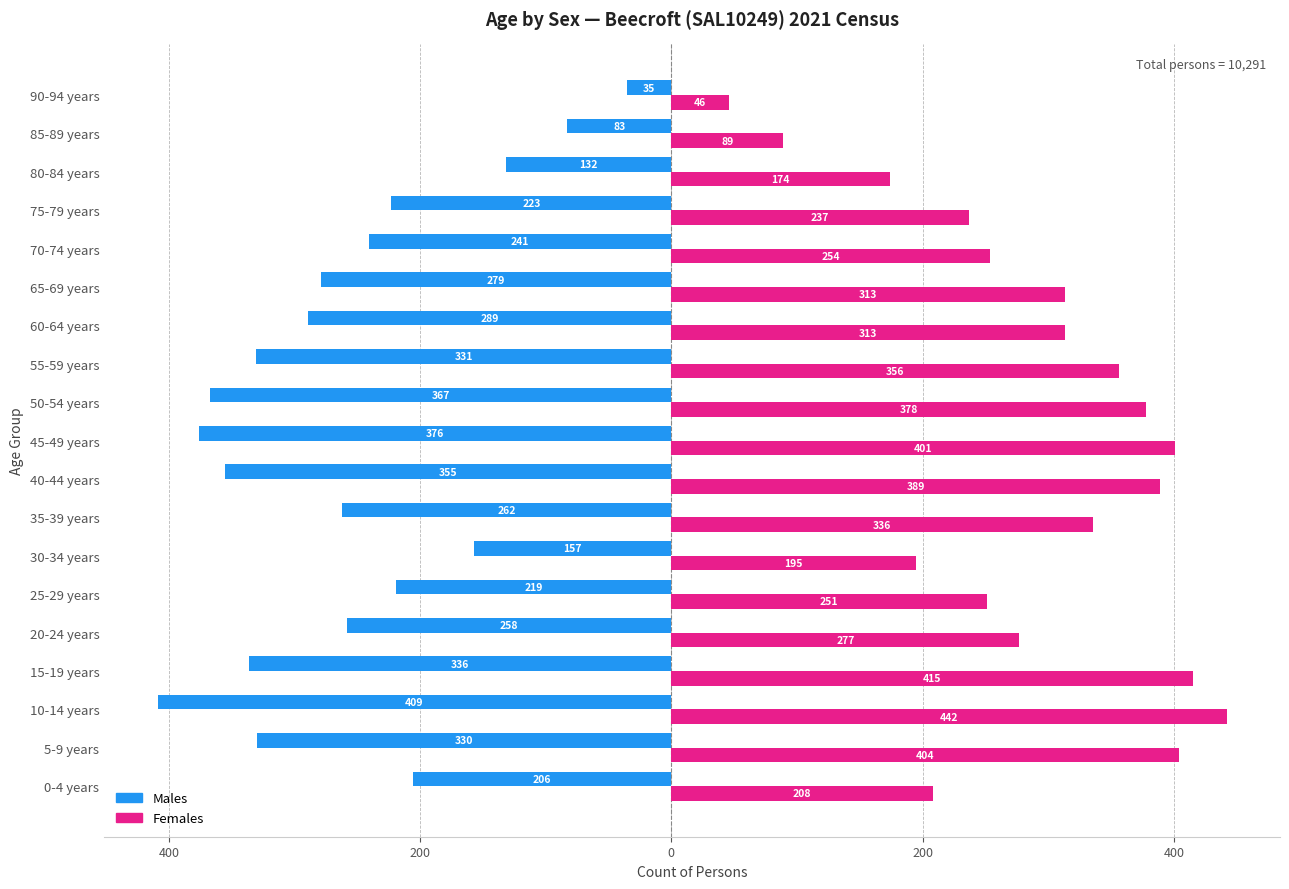

What are all the series names shown in the legend?

Males, Females